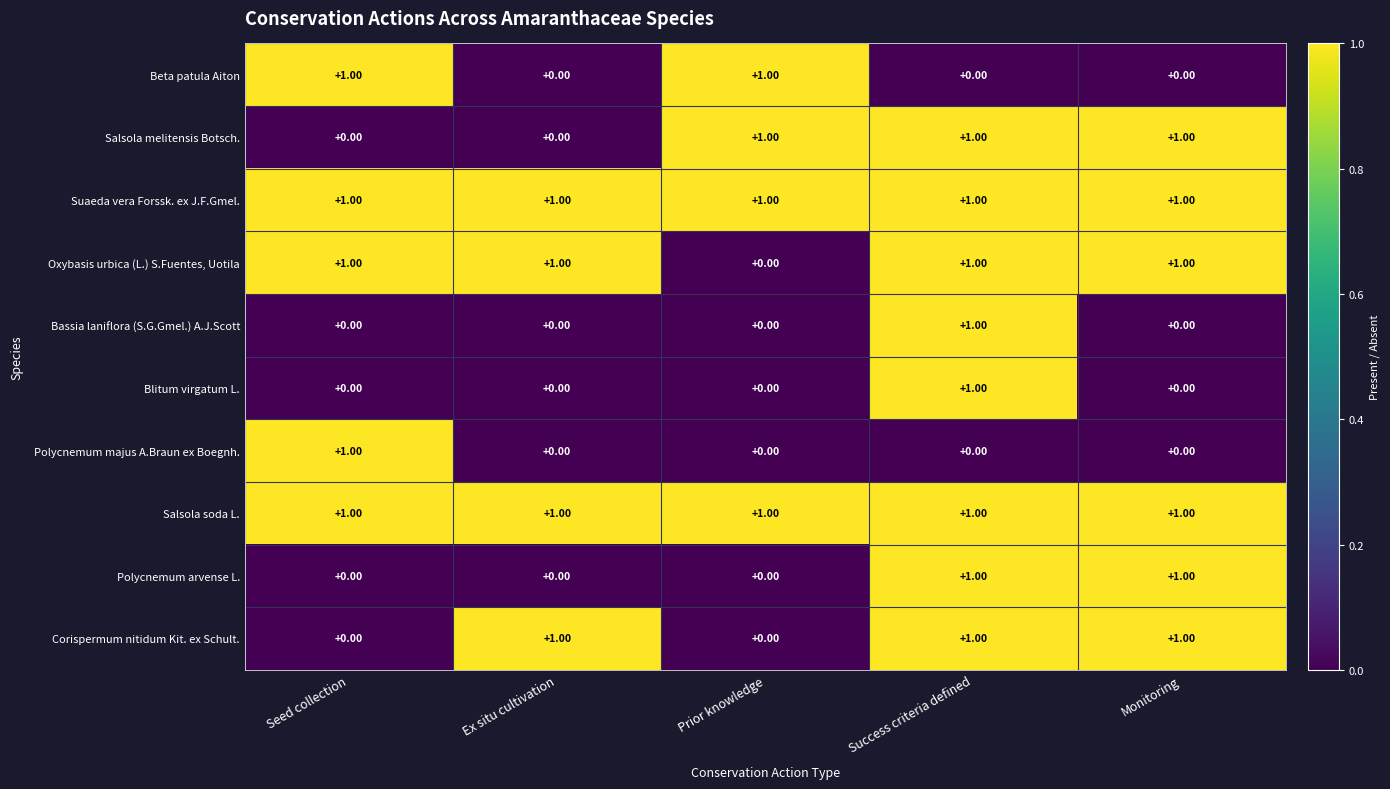

What is the difference between the highest and lowest values at Seed collection?

1